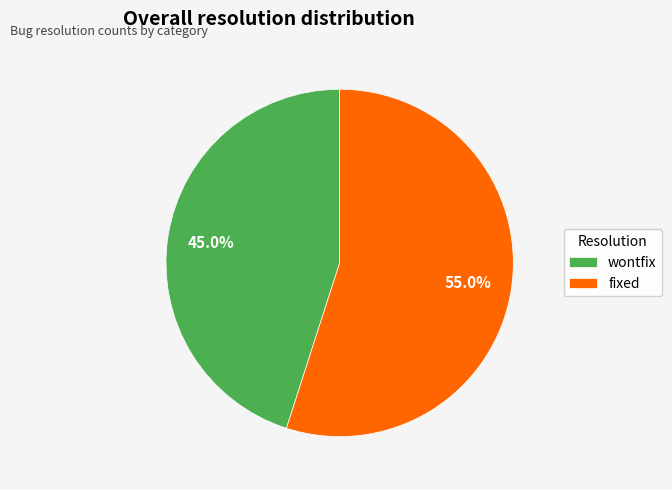

Does any single category account for the majority?

Yes